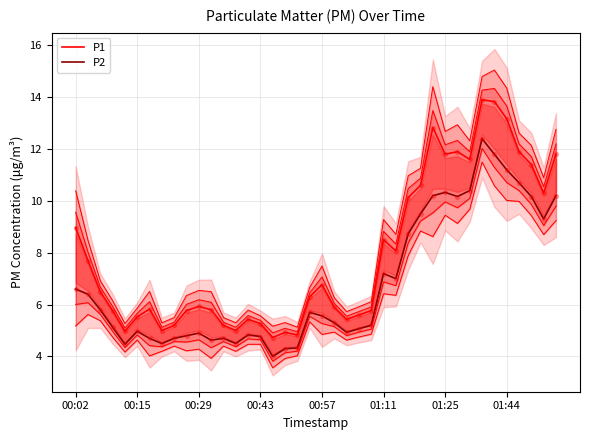

Which series contains the lowest Y value?

P2